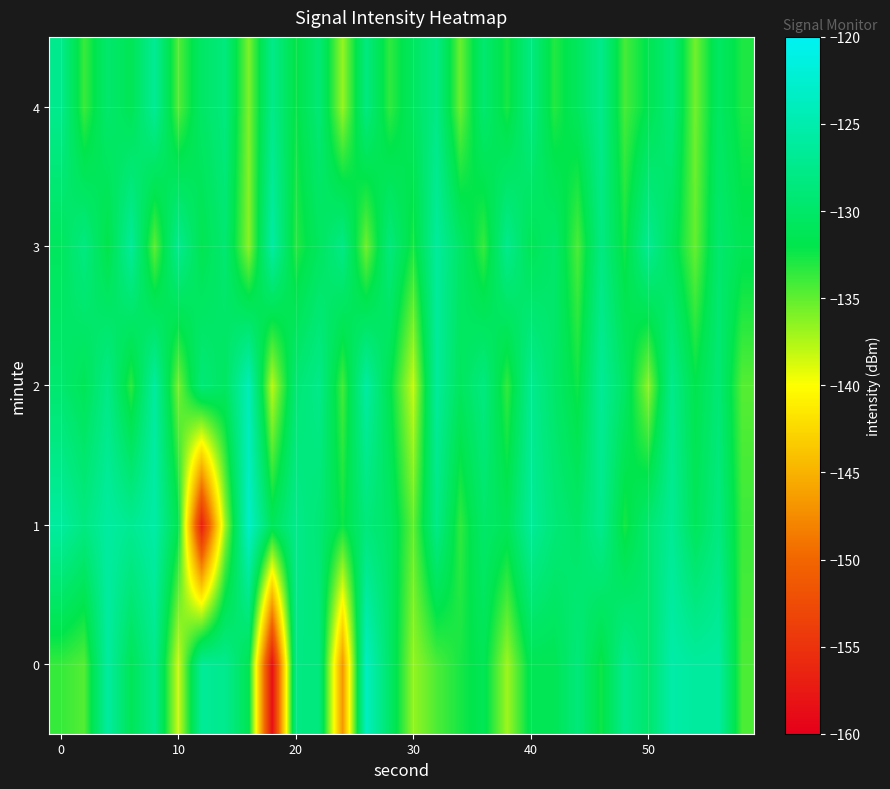

How many series are shown in this chart?

5